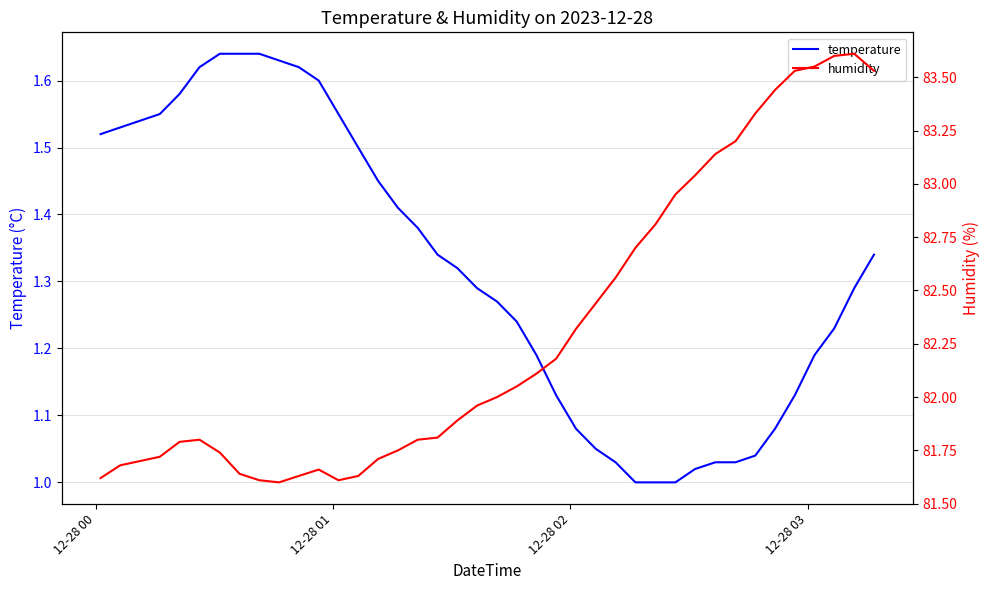

True or false: humidity has more than 2 points higher than both neighbors.

True